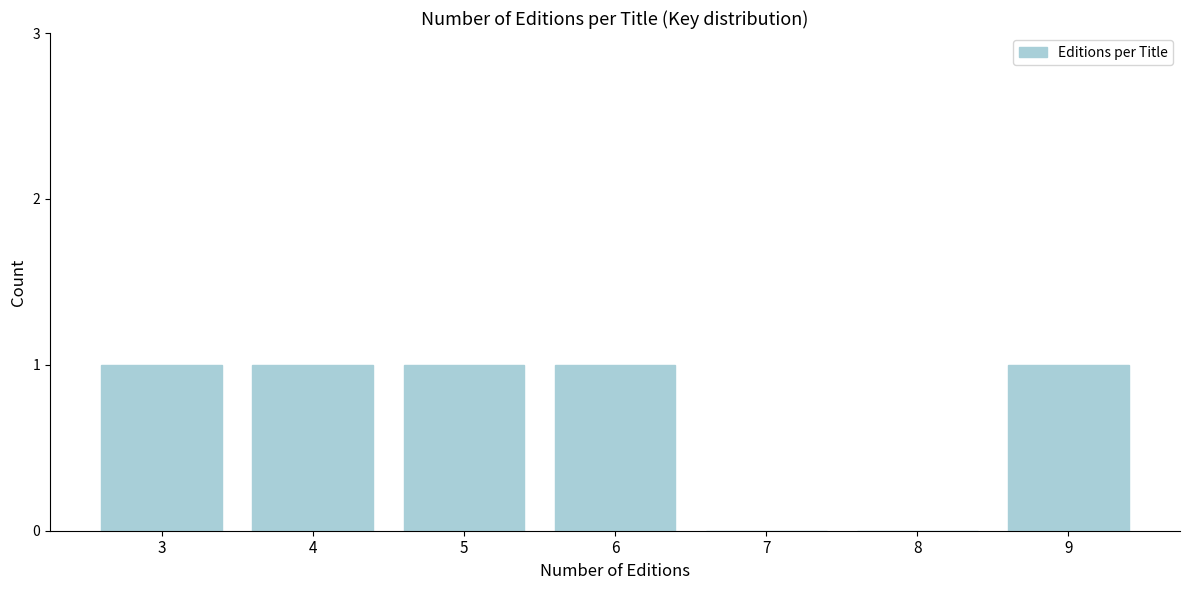

Reading left to right, what are all the values shown in this chart?

3=1	4=1	5=1	6=1	7=0	8=0	9=1